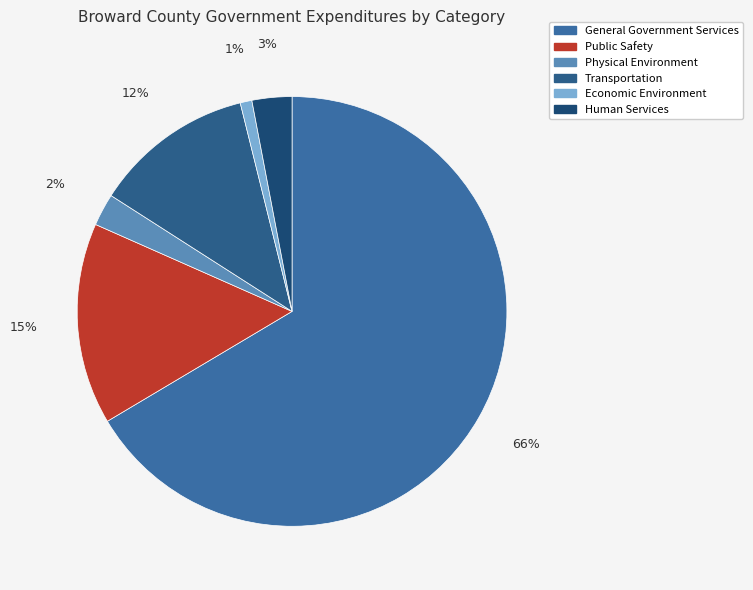

True or false: Physical Environment accounts for 2% of the total.

True